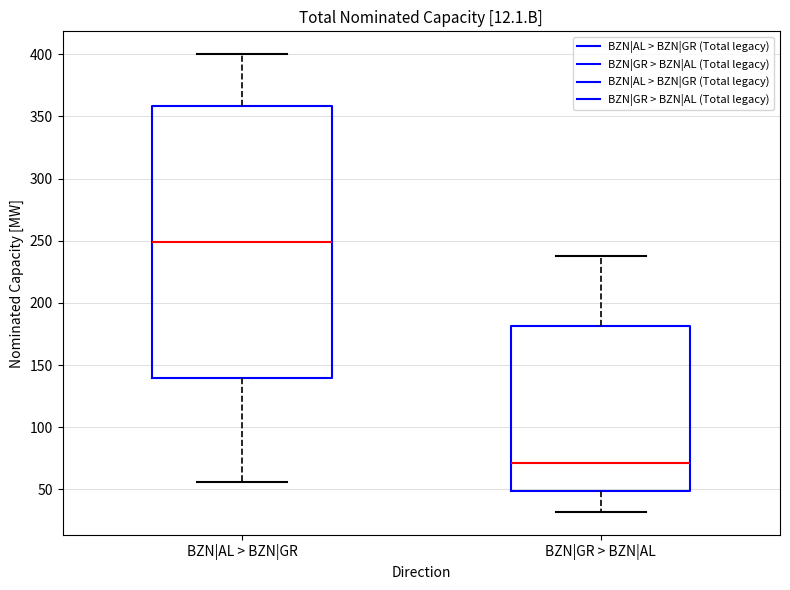

Reading left to right, read every box against the y-axis: the position of its median line, the range the box covers, and the ends of its whiskers. The values are not printed on the chart, so give them approximately, as read against the axis.

BZN|AL > BZN|GR: median 250, box 140 to 360, whiskers 55 to 400
BZN|GR > BZN|AL: median 70, box 50 to 180, whiskers 30 to 240